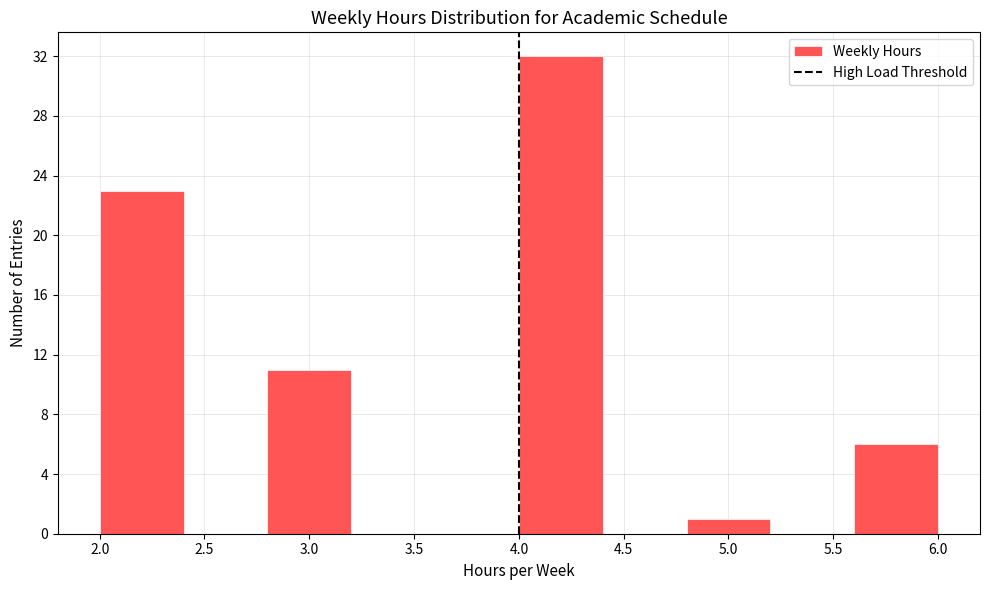

Reading left to right, list every bar in this chart as the range it spans on the x-axis followed by its height. The values are not printed on the chart, so give them approximately, as read against the axis.

2.0 to 2.4: 23
2.4 to 2.8: 0
2.8 to 3.2: 11
3.2 to 3.6: 0
3.6 to 4.0: 0
4.0 to 4.4: 32
4.4 to 4.8: 0
4.8 to 5.2: 1
5.2 to 5.6: 0
5.6 to 6.0: 6